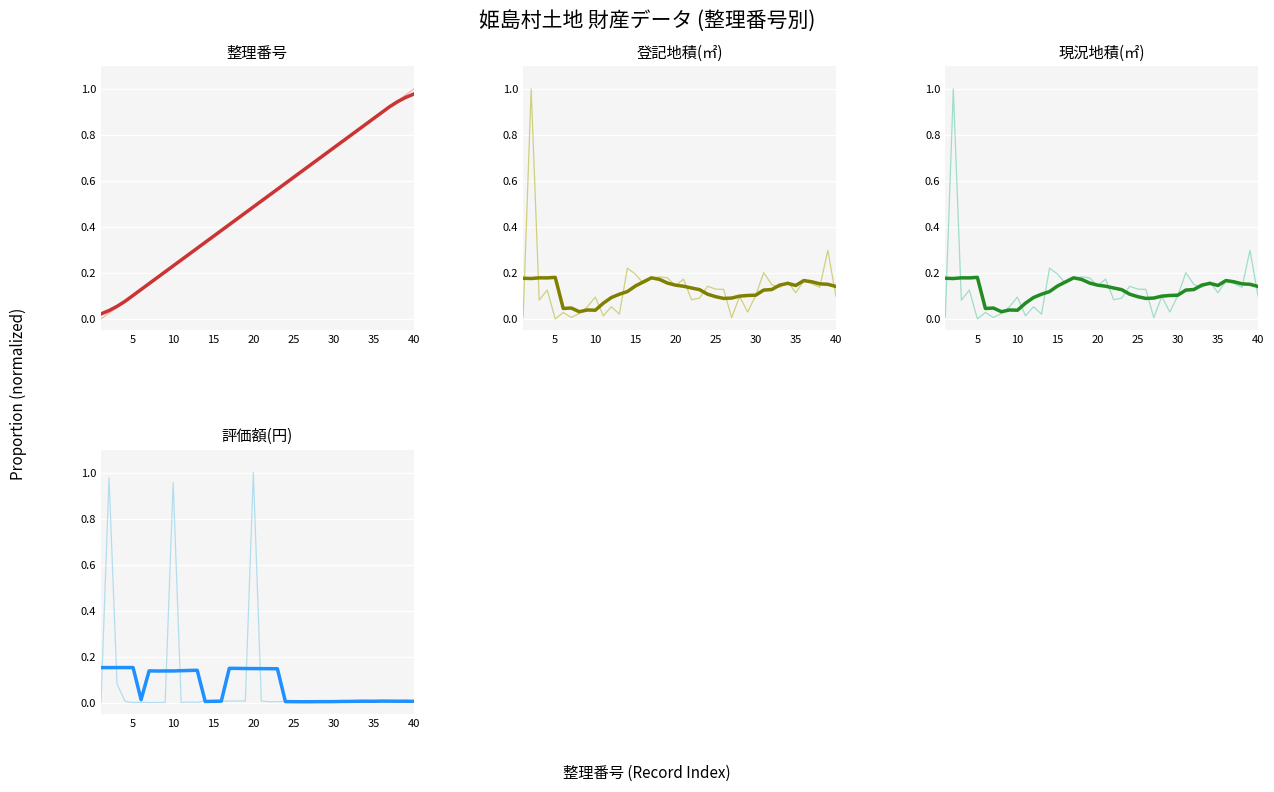

How many positive values does the 評価額(円) series have?

39